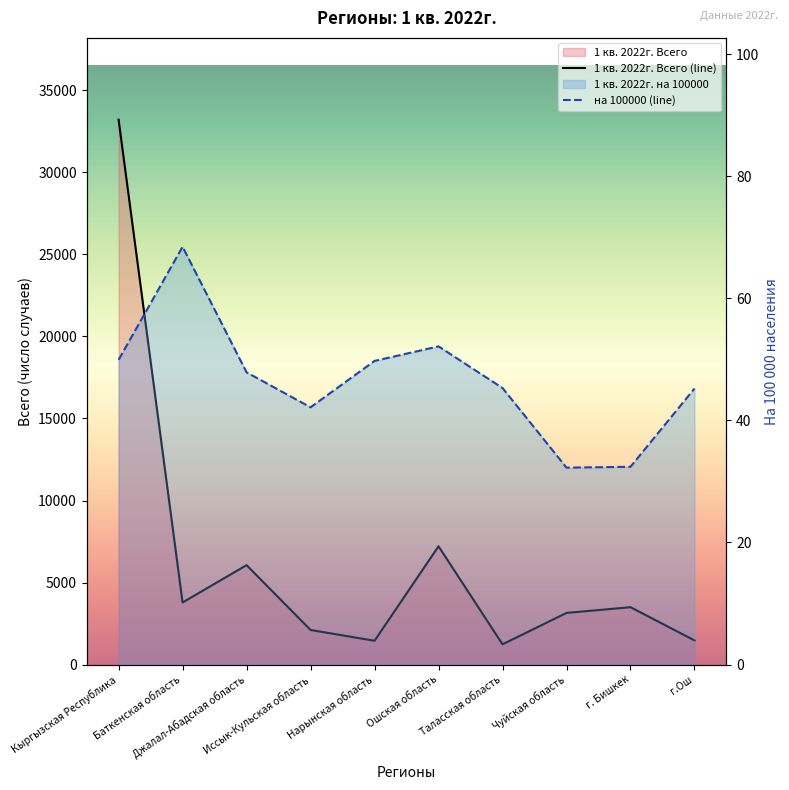

At which category is the sum across all series the highest?

Кыргызская Республика